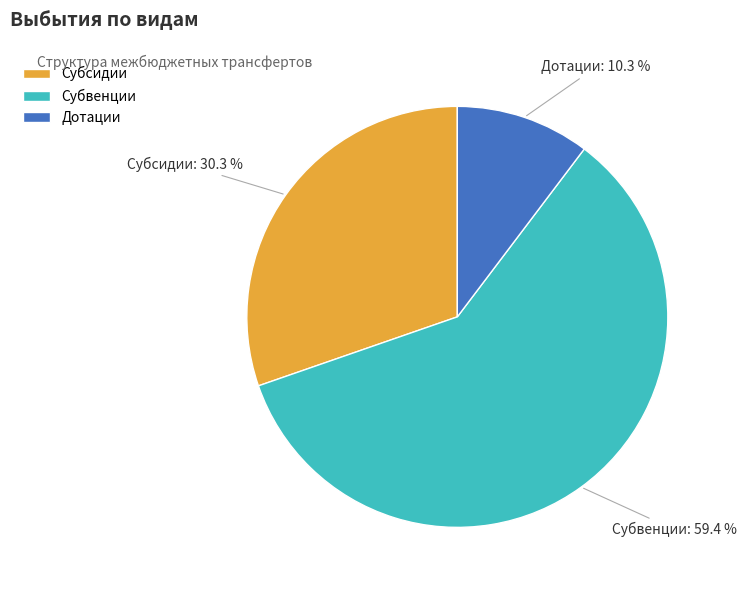

To the nearest percent, what is the combined percentage of Субвенции and Дотации?

70%